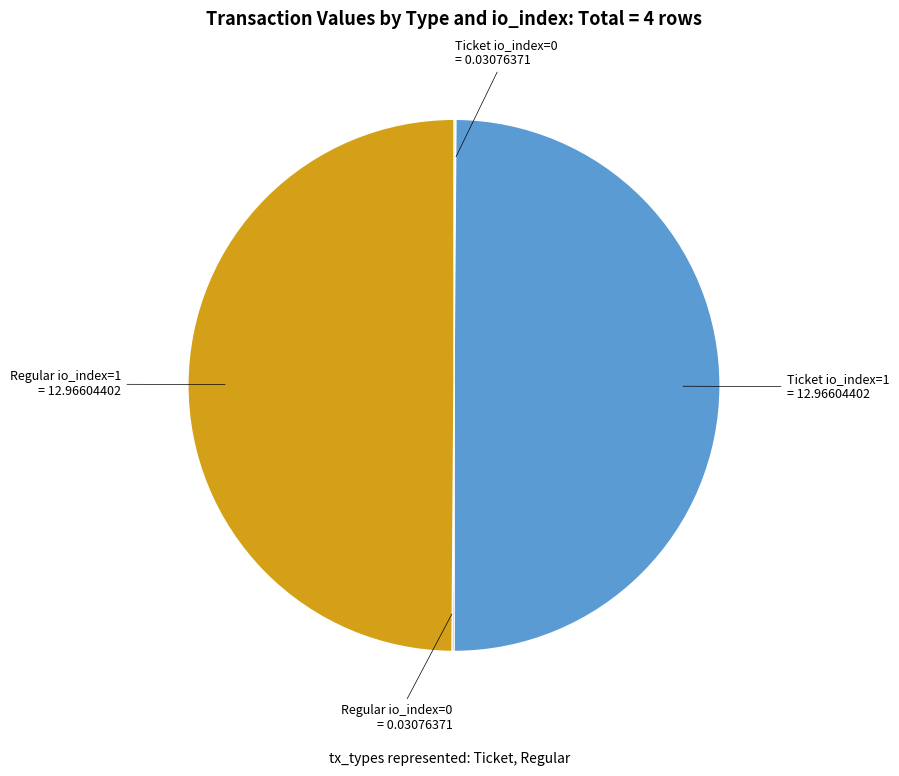

How many slices are in this pie chart?

4